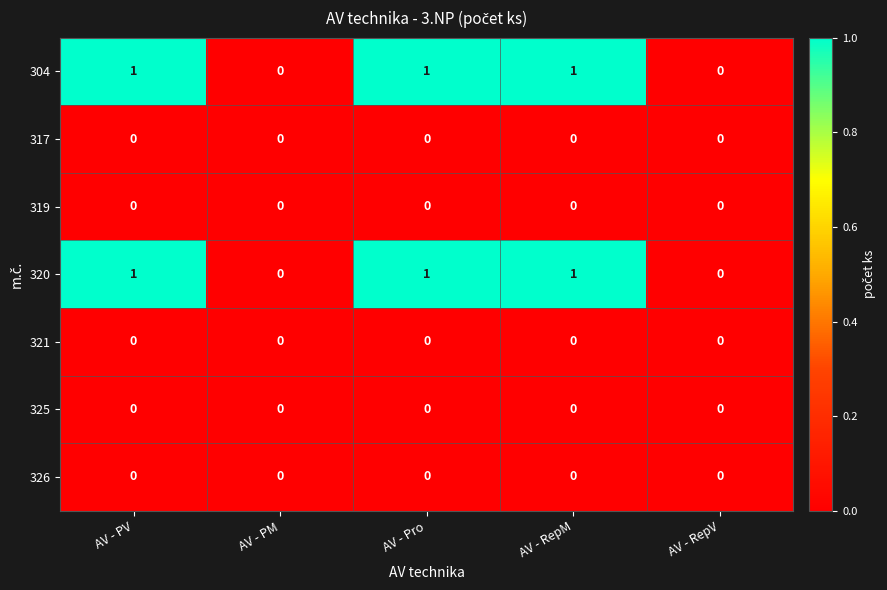

The value of 319 at AV - Pro is 0. True or false?

True